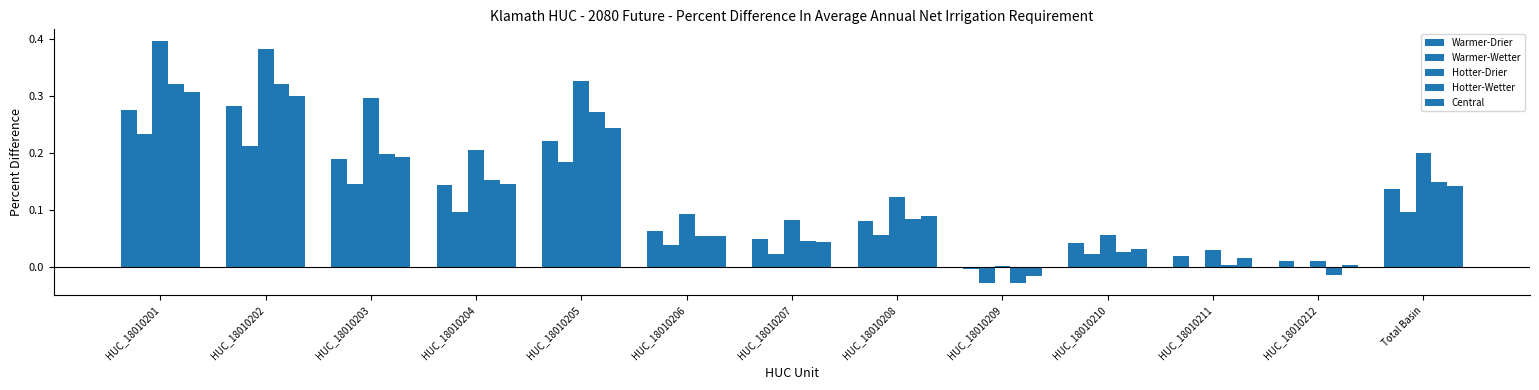

Count the number of categories in the chart.

13